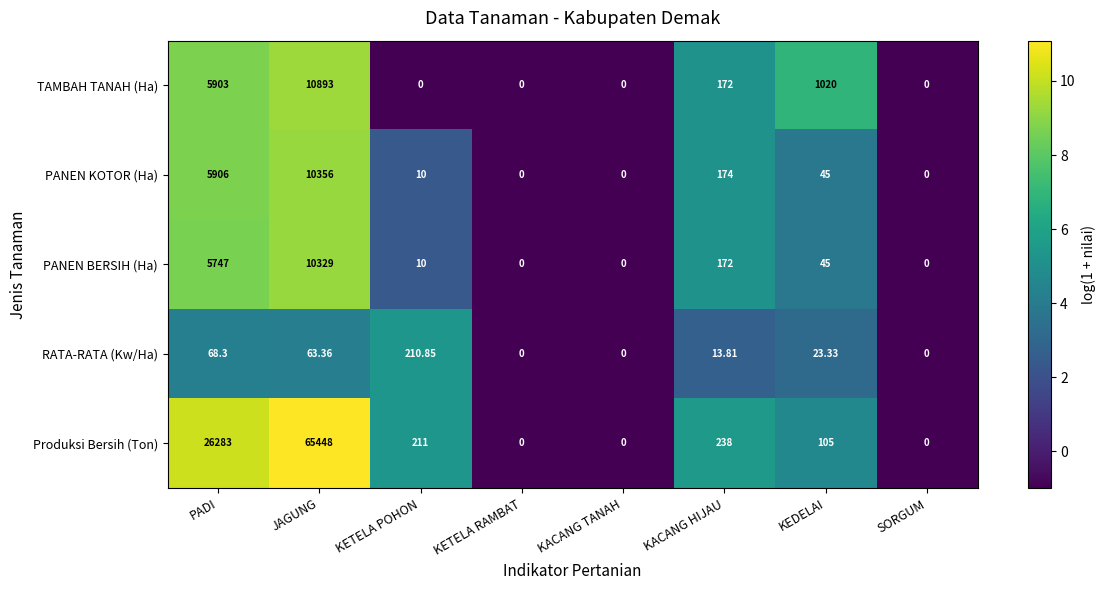

Rank the series by their maximum value, from highest to lowest.

Produksi Bersih (Ton), TAMBAH TANAH (Ha), PANEN KOTOR (Ha), PANEN BERSIH (Ha), RATA-RATA (Kw/Ha)